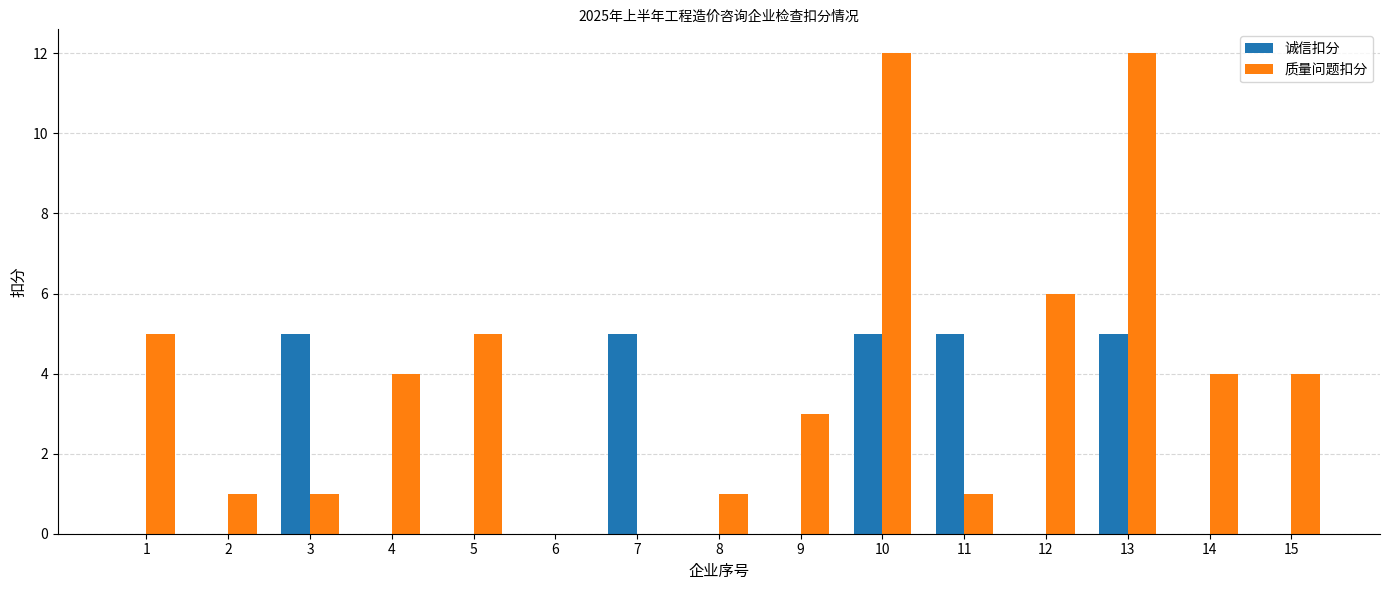

What is the sum of the 质量问题扣分 values at 13 and 8?

13